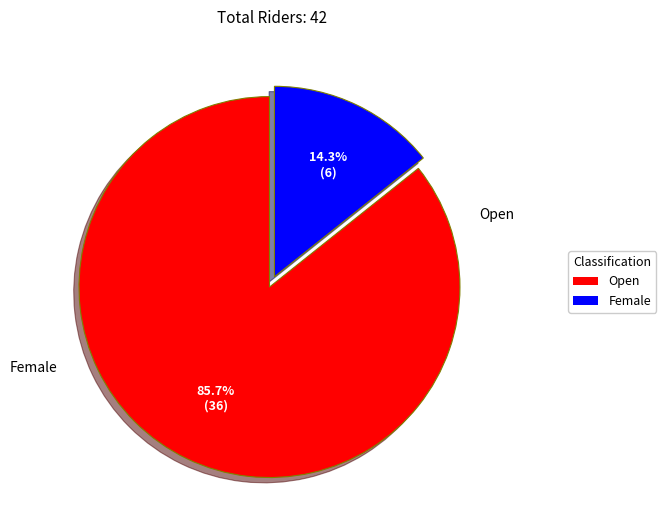

Which slice represents more than half of the pie?

Open